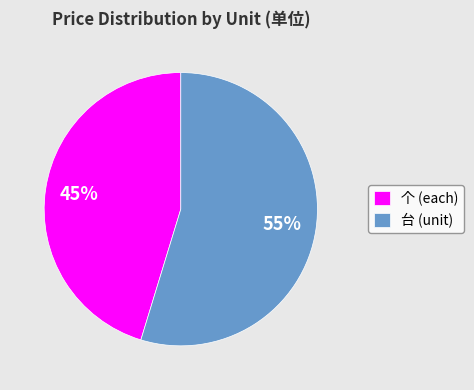

How many slices are in this pie chart?

2